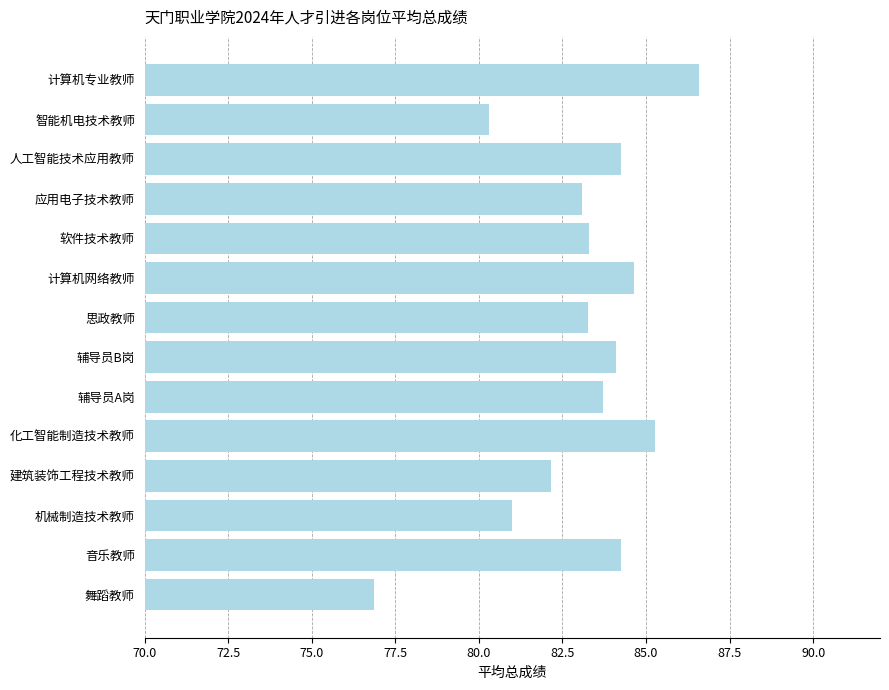

Which label corresponds to the largest value in the chart?

计算机专业教师